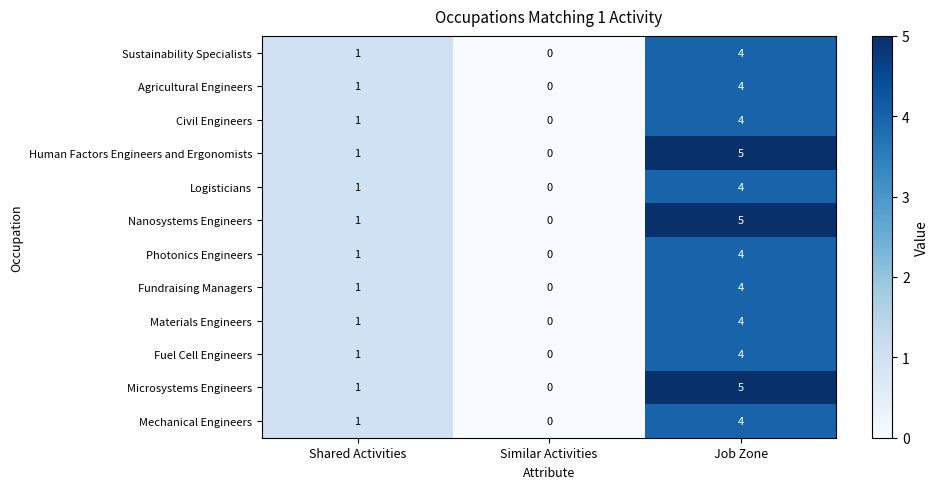

Rank the categories by Logisticians value from highest to lowest.

Job Zone, Shared Activities, Similar Activities